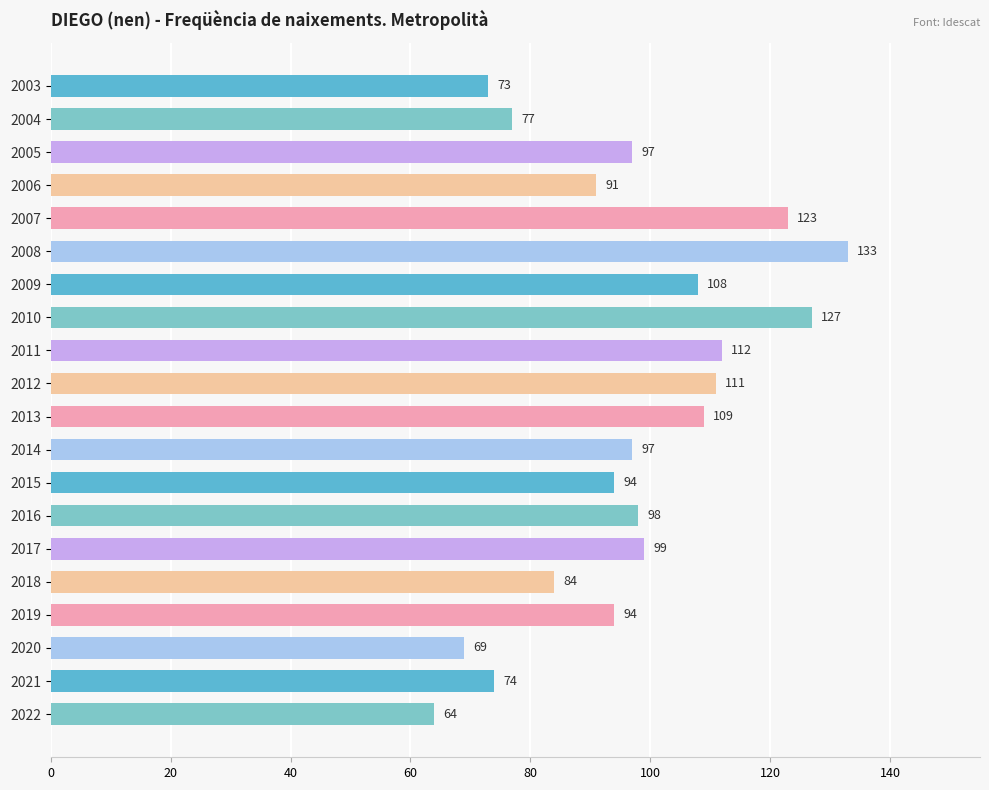

Are the bars grouped side by side (vs. stacked)?

No